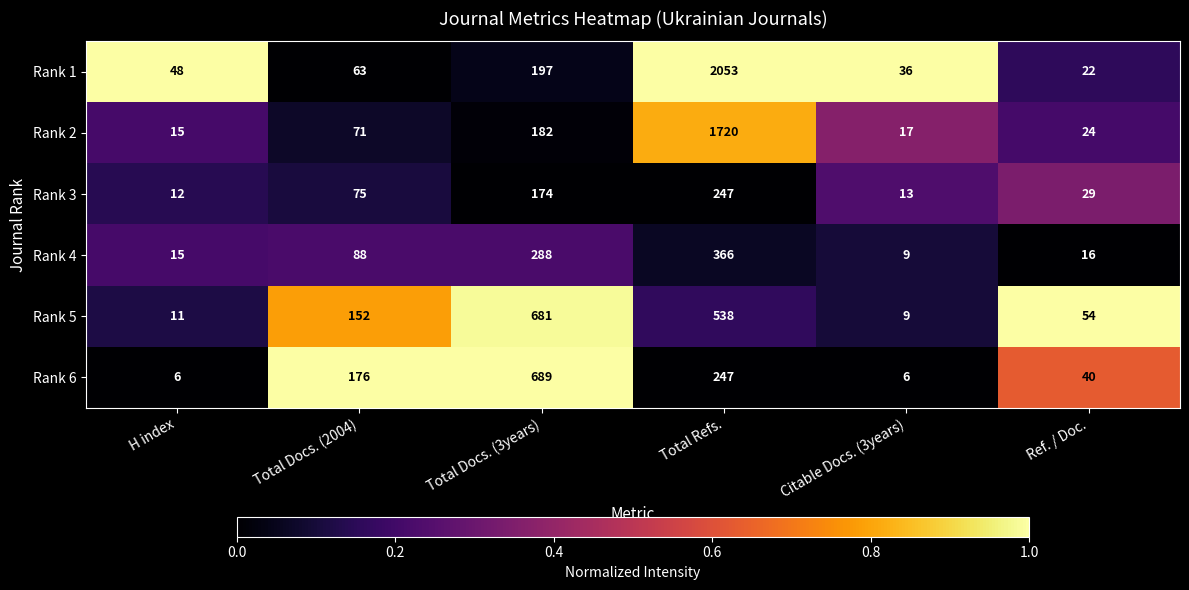

Which series changed the most between H index and Total Refs.?

Rank 1